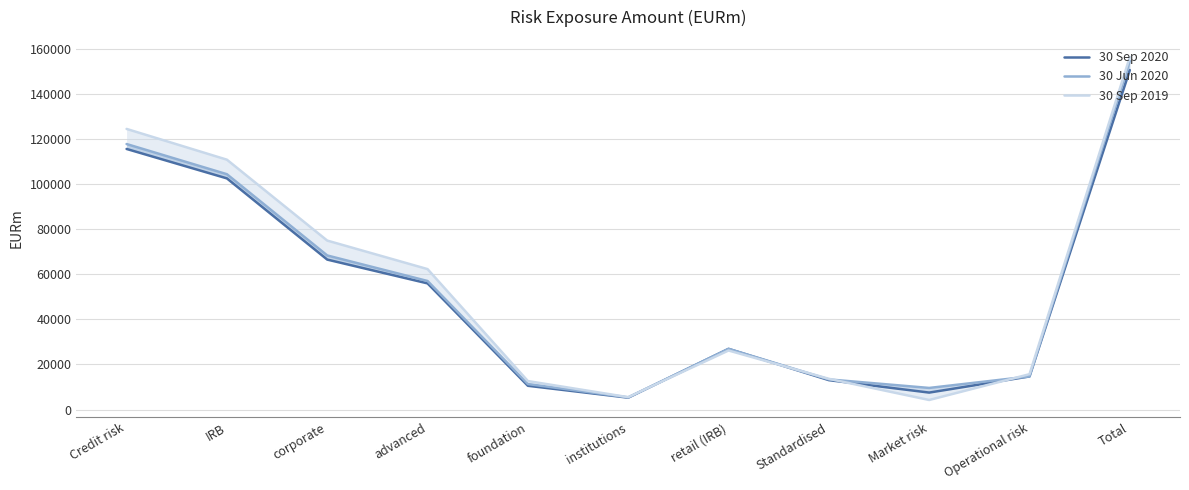

What is the spread (max minus min) of values at foundation?

2095